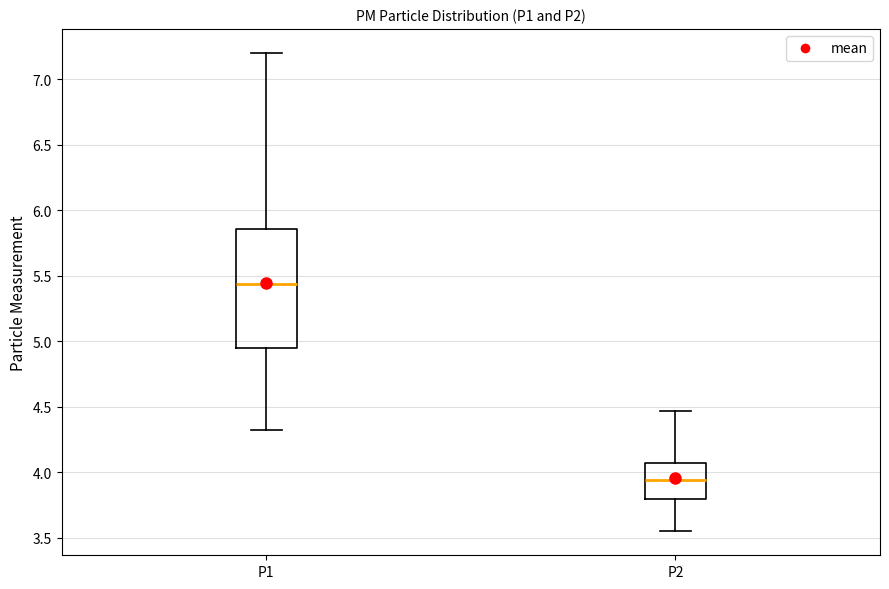

Where does the median line of the box for P2 sit on the y-axis? The values are not printed on the chart, so give them approximately, as read against the axis.

3.95